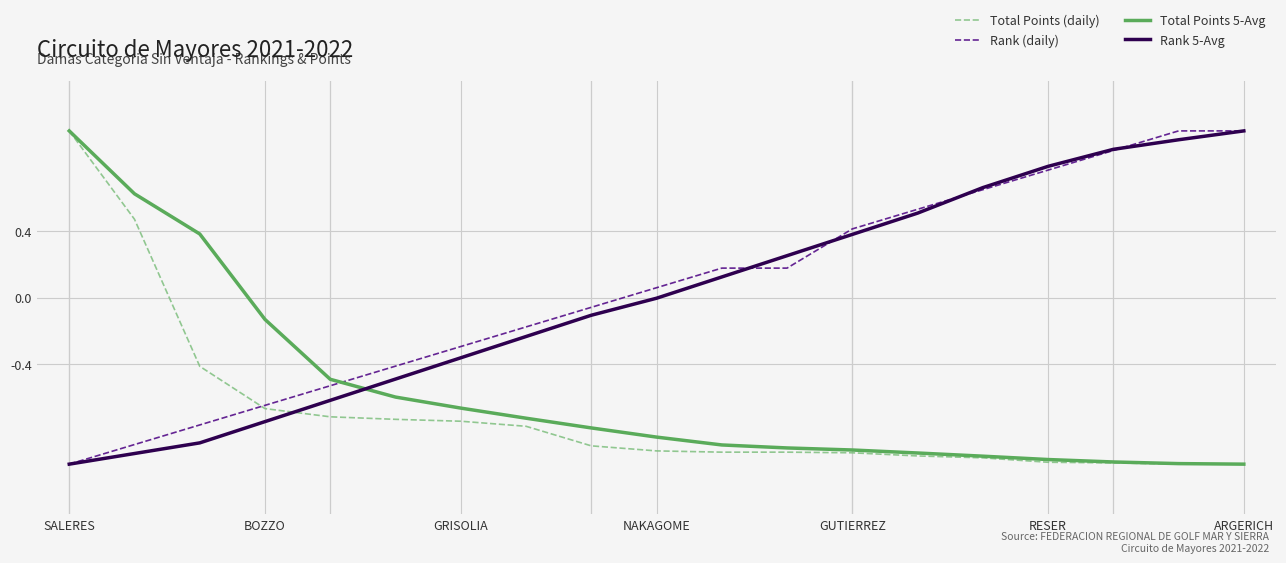

After their last crossing, which series has the higher values: Rank (daily) or Total Points 5-Avg?

Rank (daily)